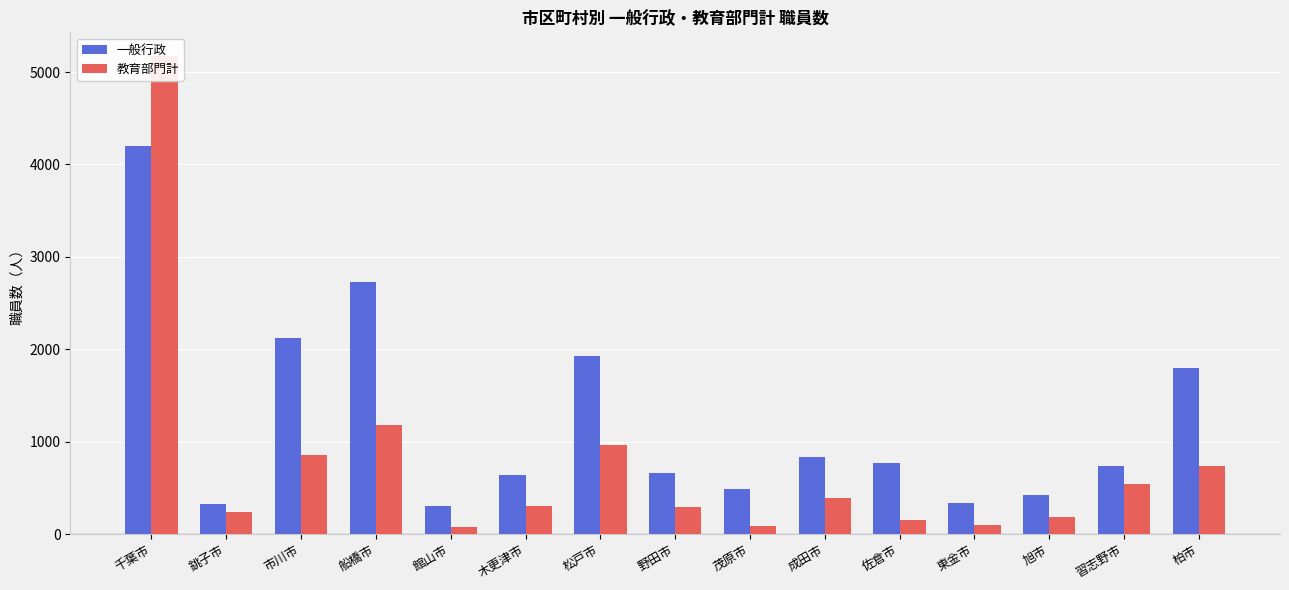

Read the 教育部門計 value at 野田市, to the nearest 50.

300